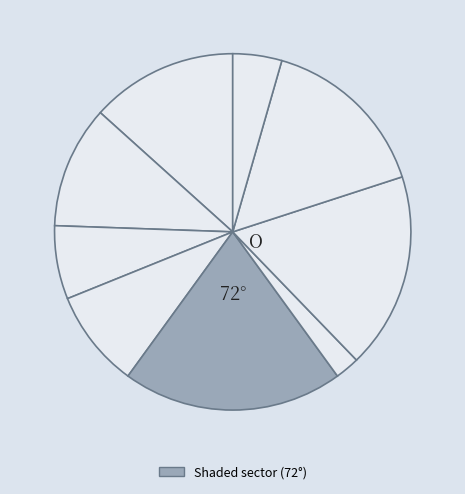

How many segments does this pie chart have?

9